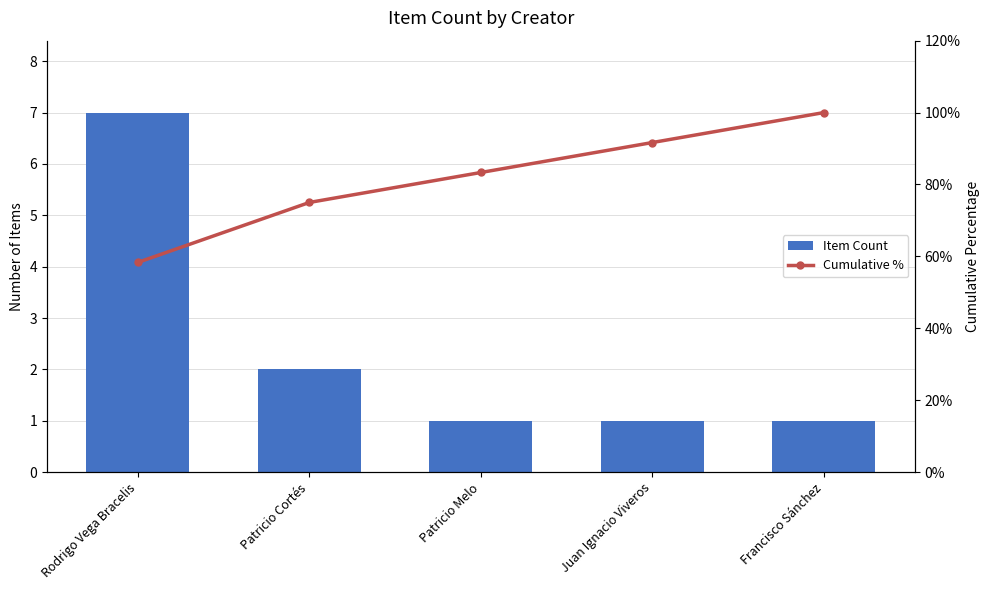

Reading left to right, extract all data points from this chart.

Item Count: Rodrigo Vega Bracelis=7.0	Patricio Cortés=2.0	Patricio Melo=1.0	Juan Ignacio Viveros=1.0	Francisco Sánchez=1.0
Cumulative %: Rodrigo Vega Bracelis=58.3	Patricio Cortés=75.0	Patricio Melo=83.3	Juan Ignacio Viveros=91.7	Francisco Sánchez=100.0